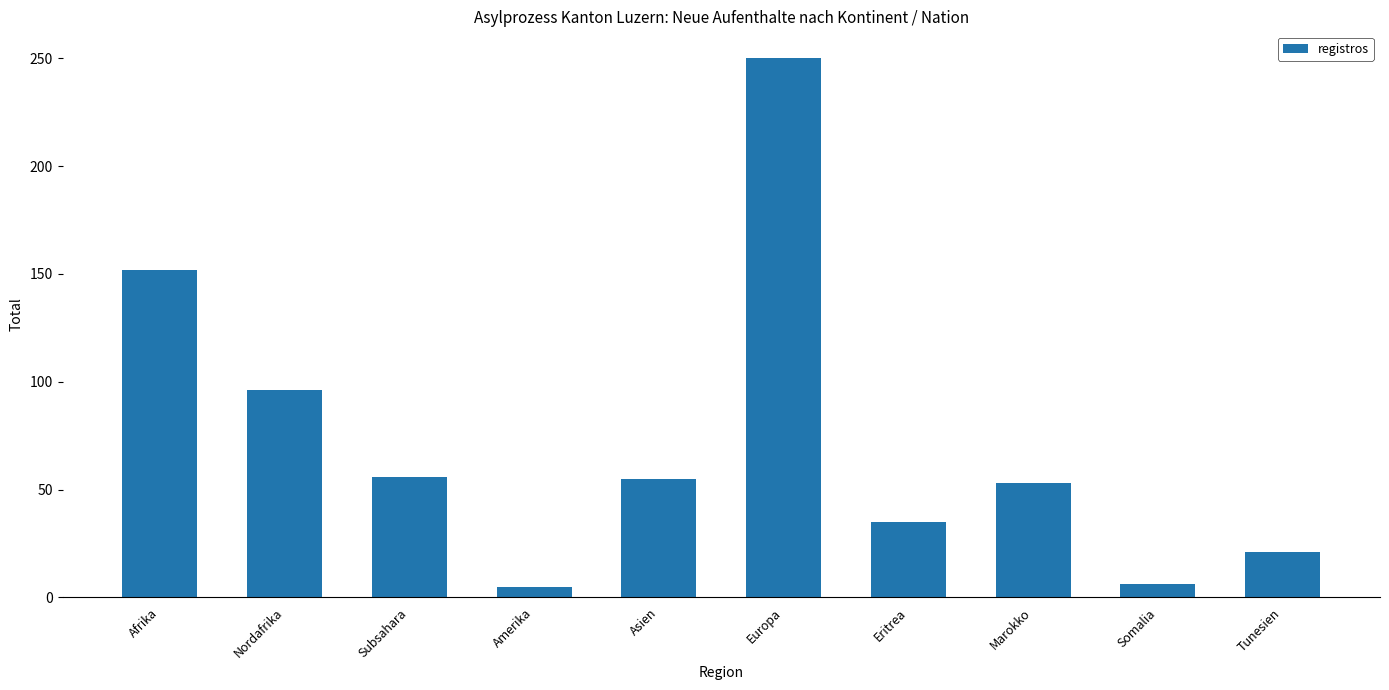

True or false: the data shows 121 at Europa.

False